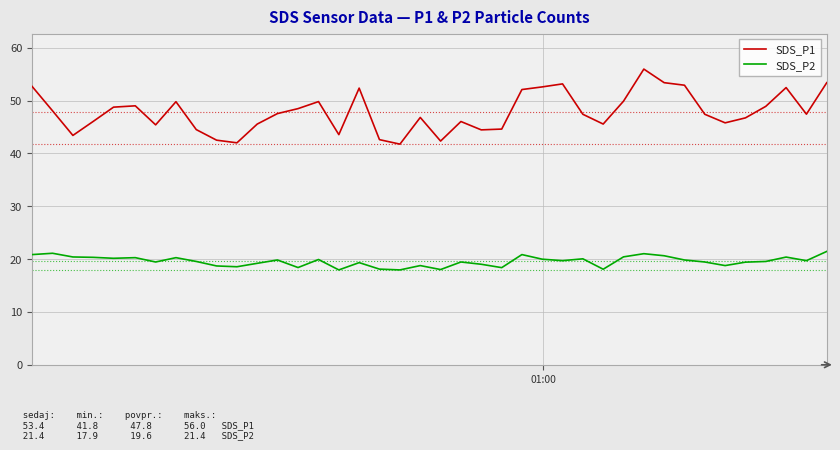

What is the maximum value shown in the chart?

56.0